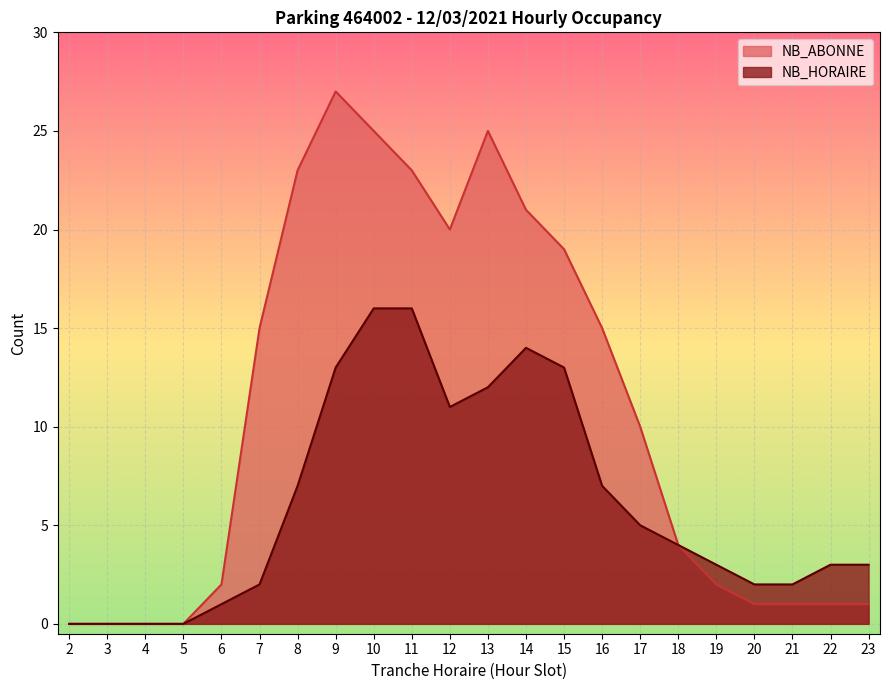

True or false: NB_ABONNE and NB_HORAIRE cross at least once.

False